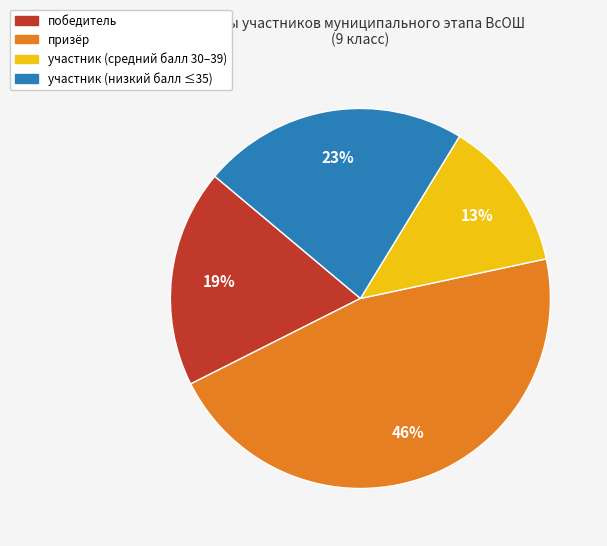

To the nearest percent, what is the difference between the largest and smallest slice percentages?

33%